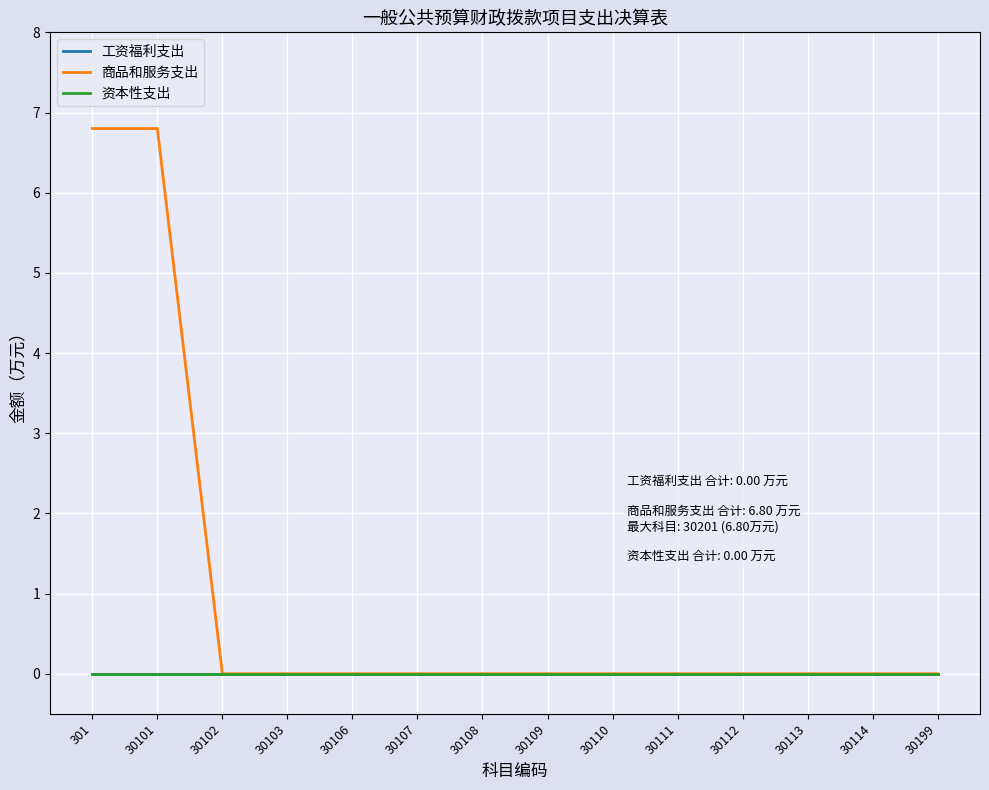

Reading right to left, extract all data points from this chart.

工资福利支出: 0.0	0.0	0.0	0.0	0.0	0.0	0.0	0.0	0.0	0.0	0.0	0.0	0.0	0.0
商品和服务支出: 0.0	0.0	0.0	0.0	0.0	0.0	0.0	0.0	0.0	0.0	0.0	0.0	6.8	6.8
资本性支出: 0.0	0.0	0.0	0.0	0.0	0.0	0.0	0.0	0.0	0.0	0.0	0.0	0.0	0.0